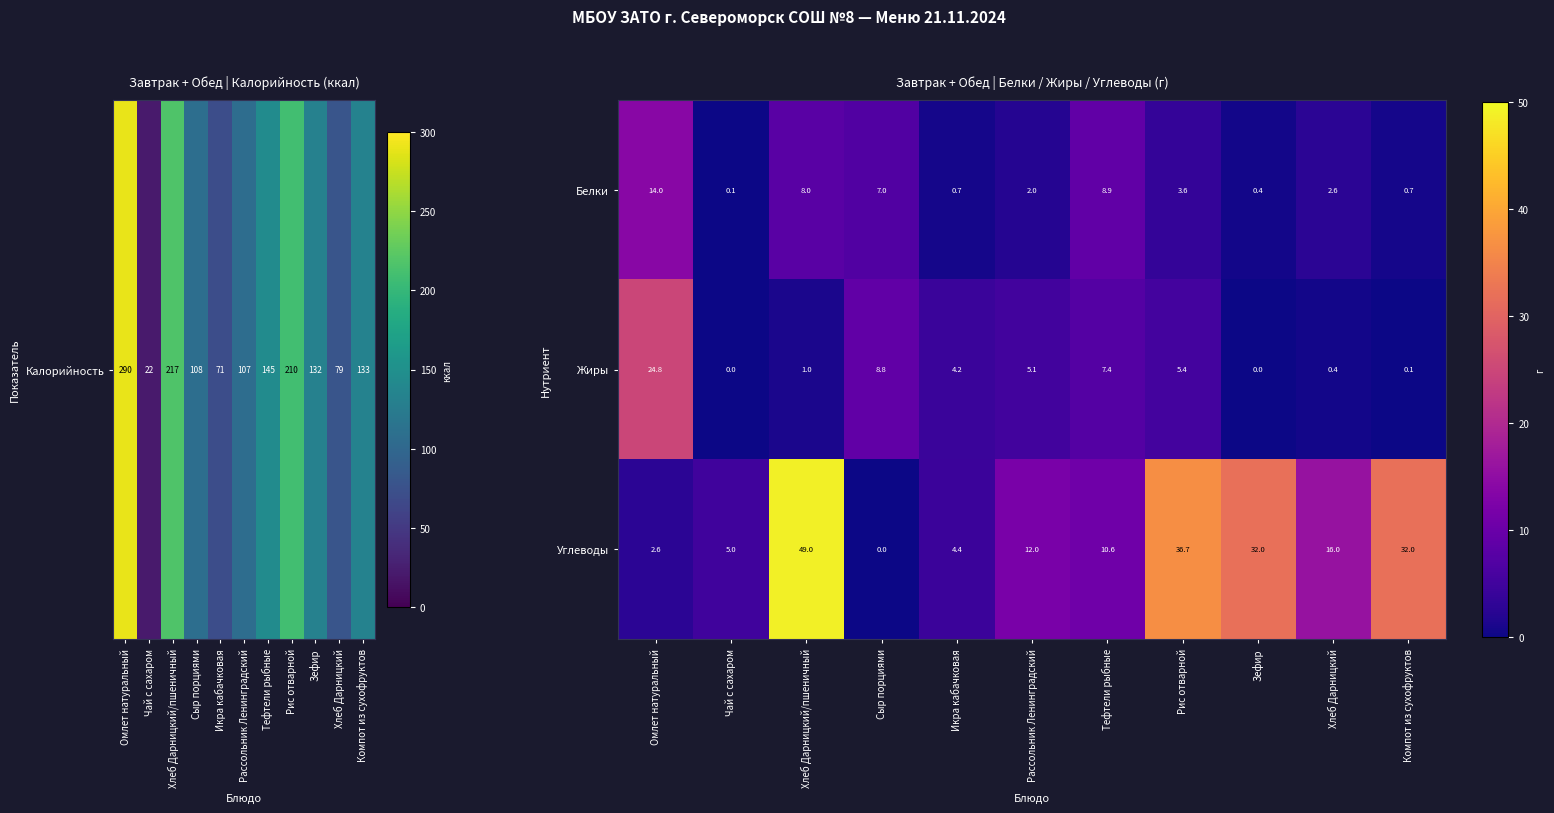

True or false: Углеводы has a value of 16.0 at Хлеб Дарницкий.

True